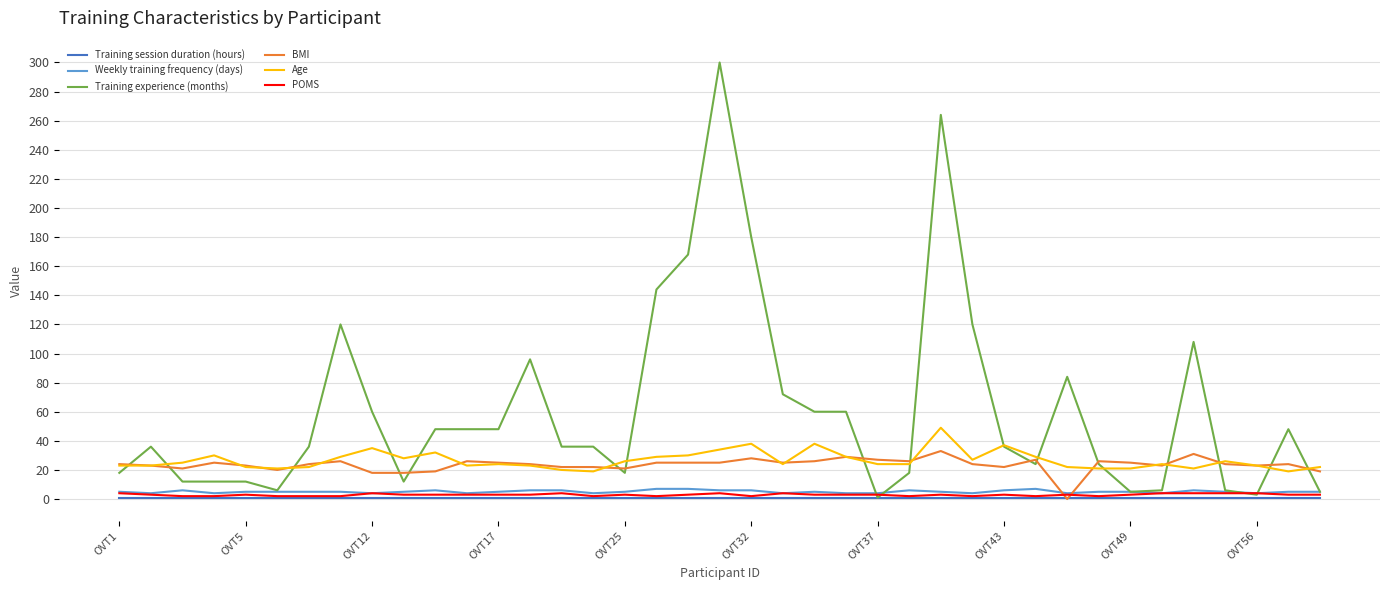

True or false: Age and POMS cross at least once.

False